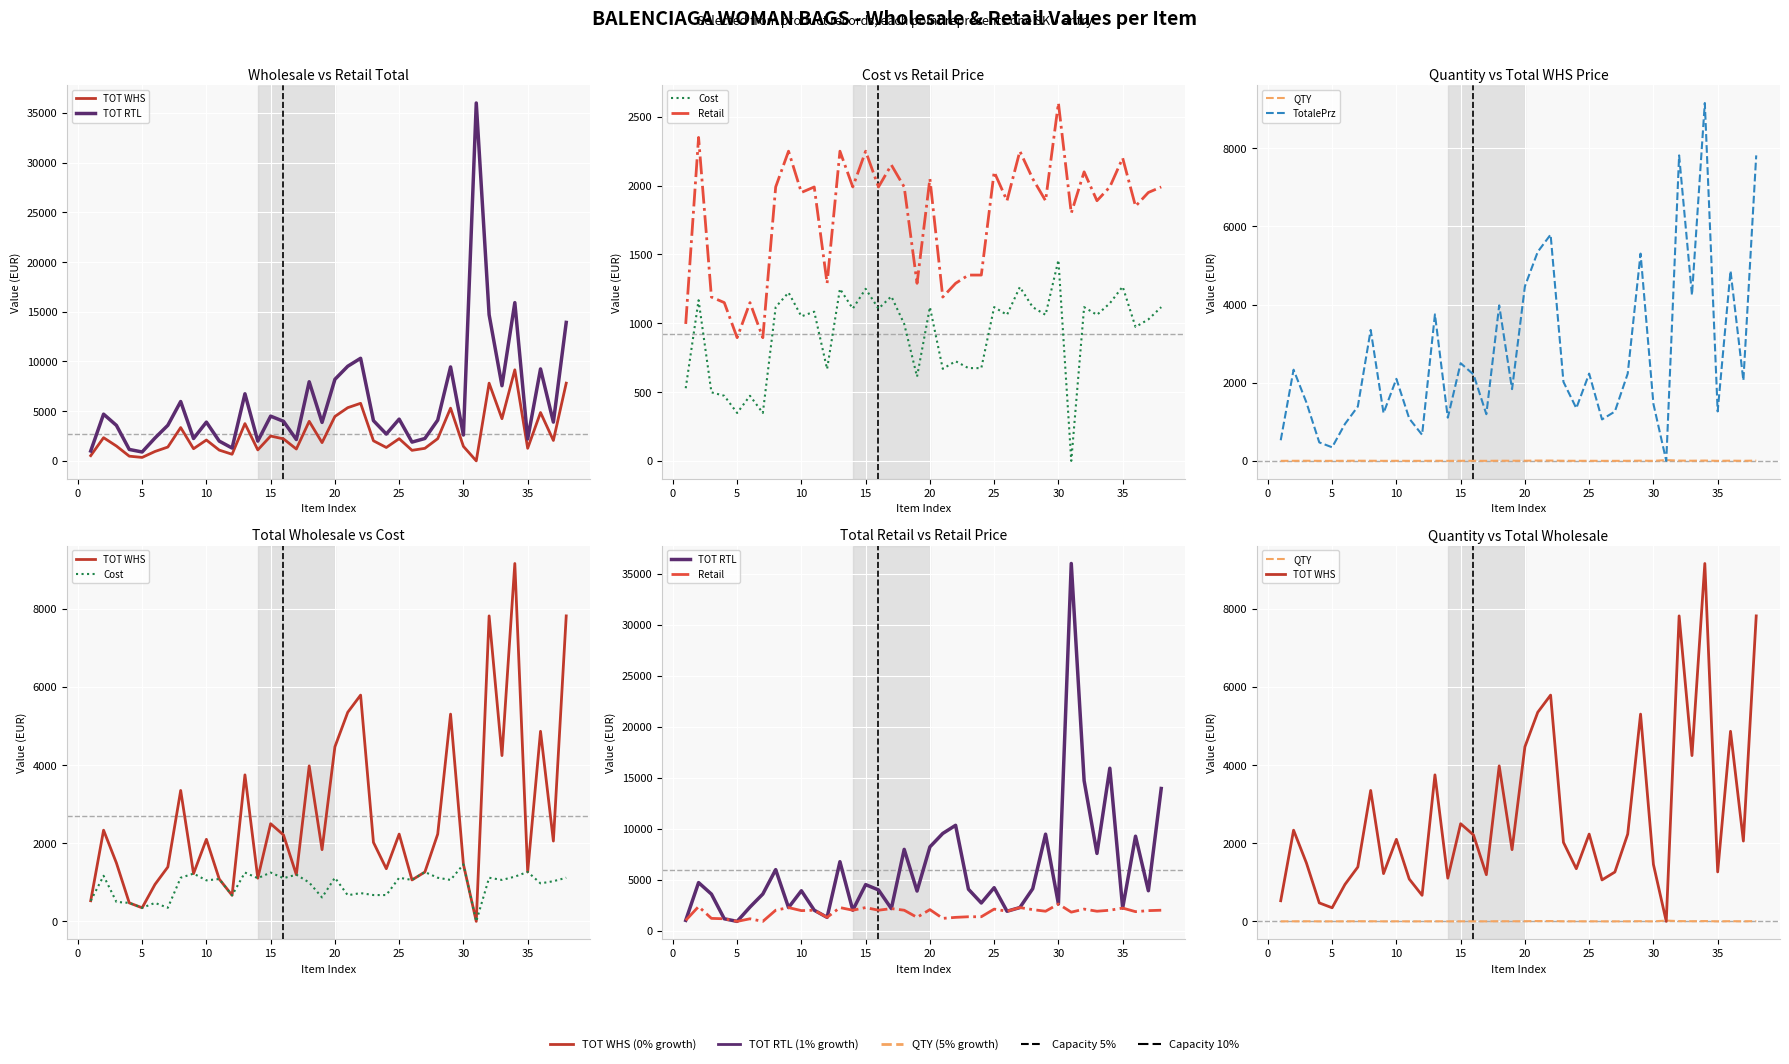

What is the difference between the second highest and minimum values in the QTY series?

7